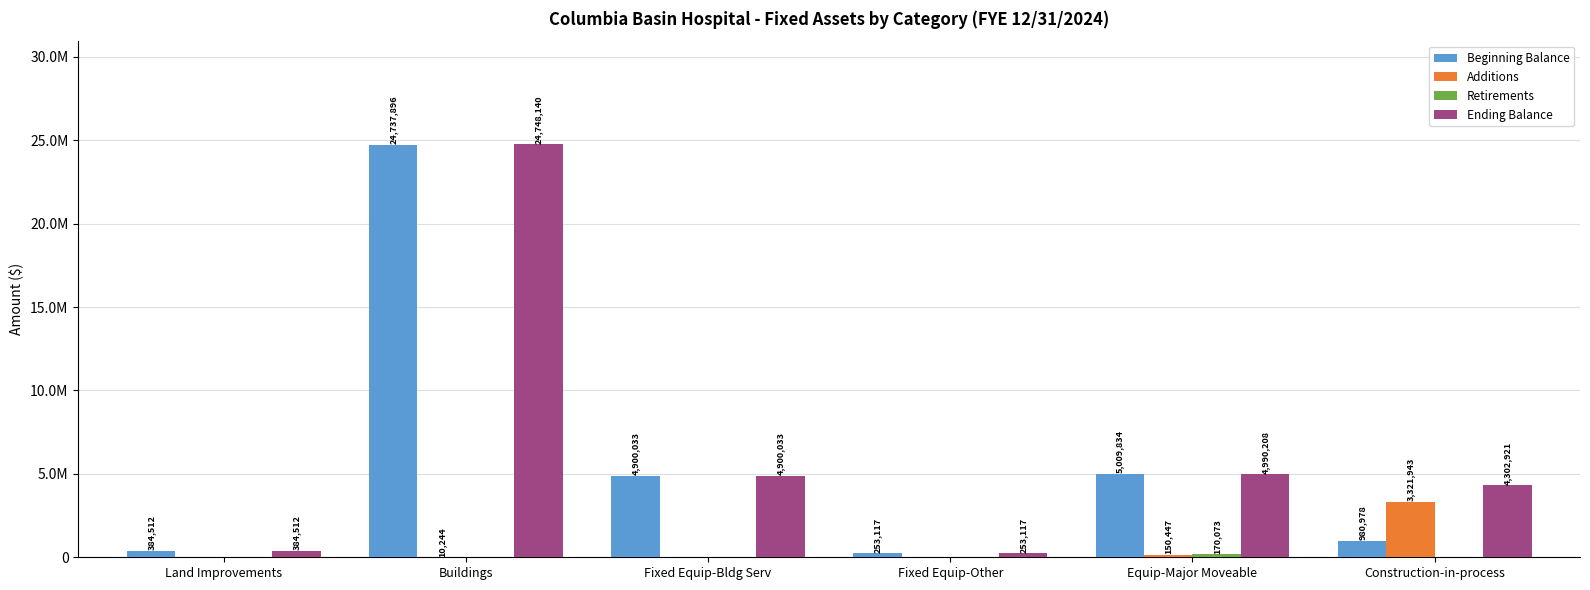

Are the bars grouped side by side (vs. stacked)?

Yes